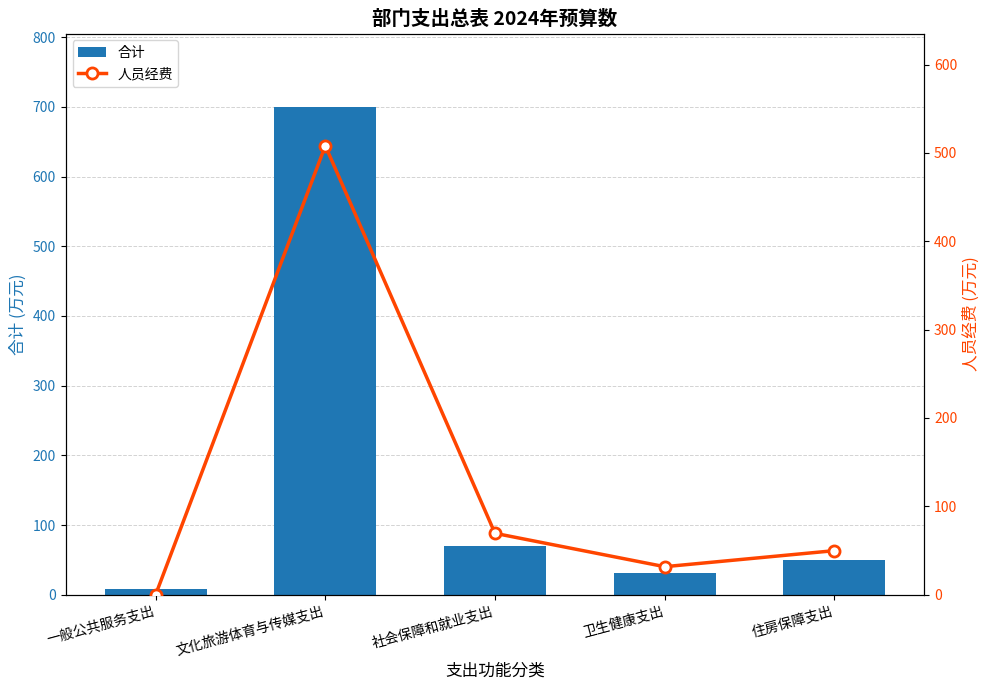

Are the bars horizontal?

No